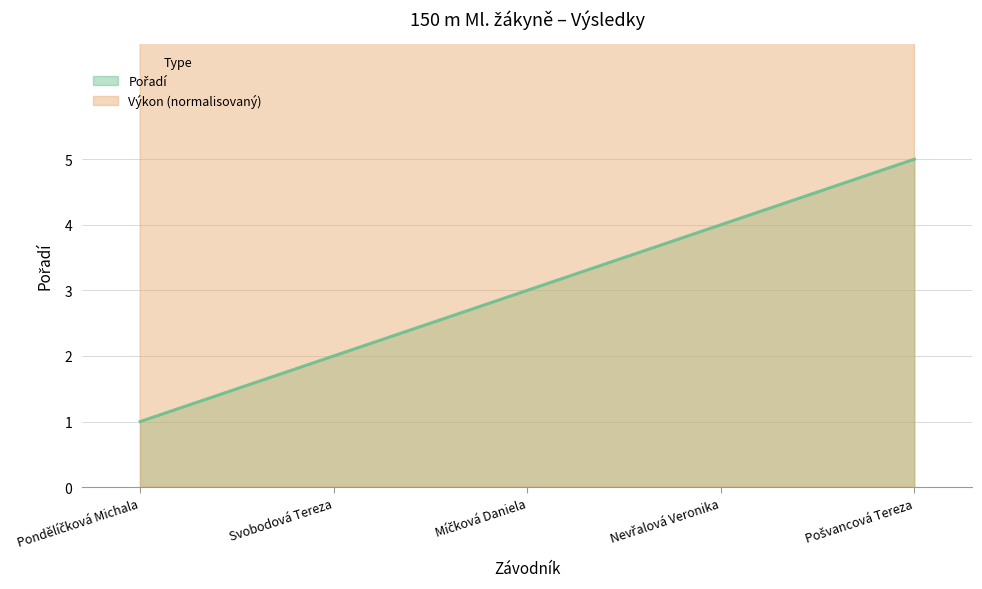

What is the lowest value of the Výkon series?

43.4